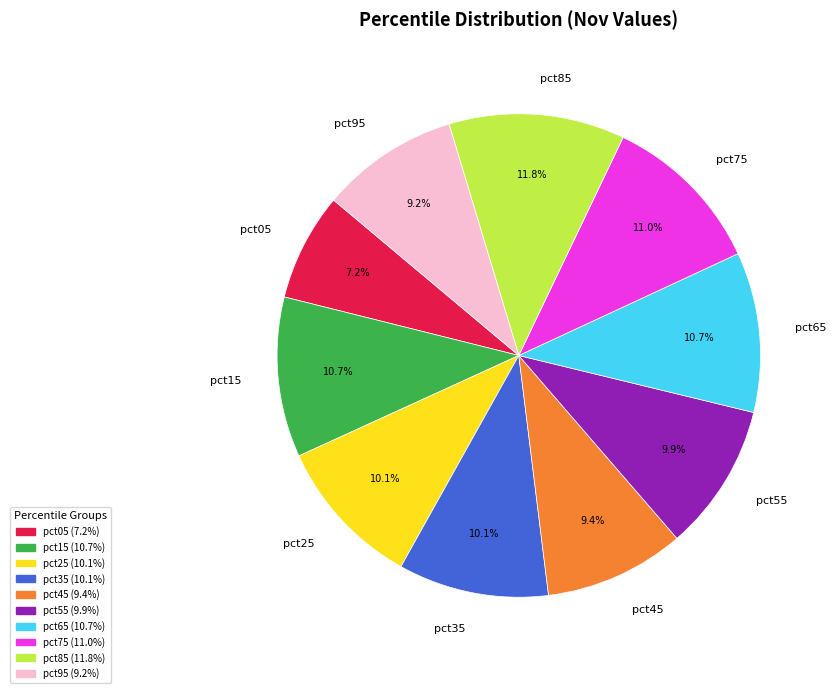

True or false: pct35 accounts for 10% of the total.

True